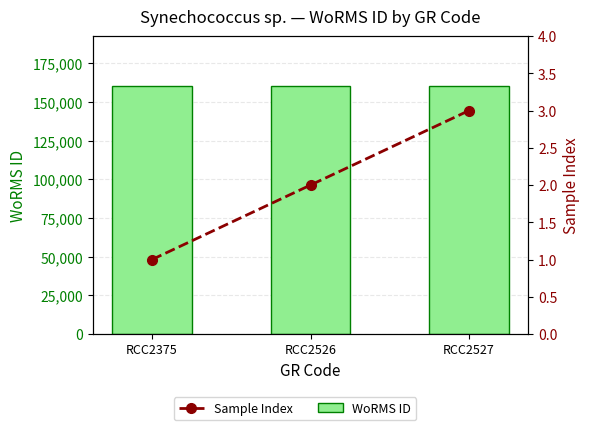

Reading left to right, extract all data points from this chart.

WoRMS ID: RCC2375=160572	RCC2526=160572	RCC2527=160572
Sample Index: RCC2375=1	RCC2526=2	RCC2527=3